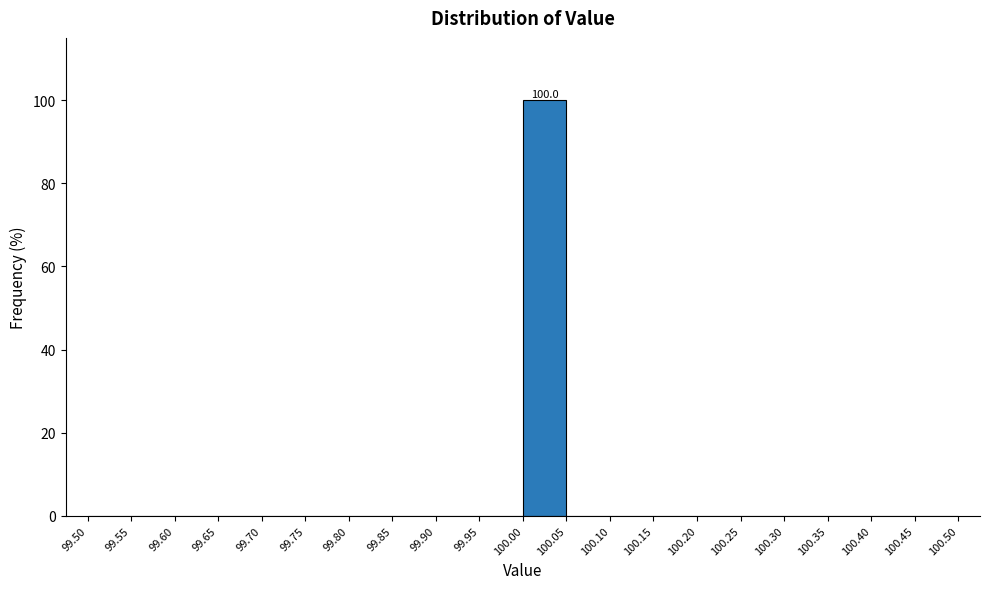

Which range on the x-axis has the tallest bar?

100.00 to 100.05